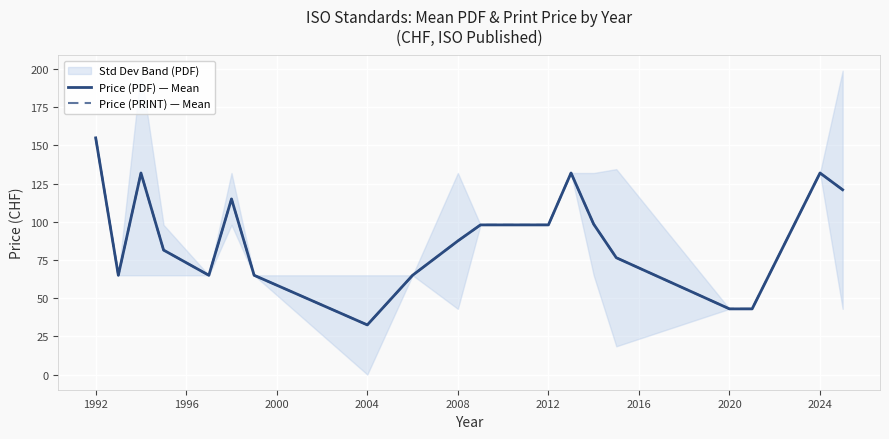

Is the value of Price (PRINT) — Mean at 2028 greater than the value of Price (PDF) — Mean at 17?

No